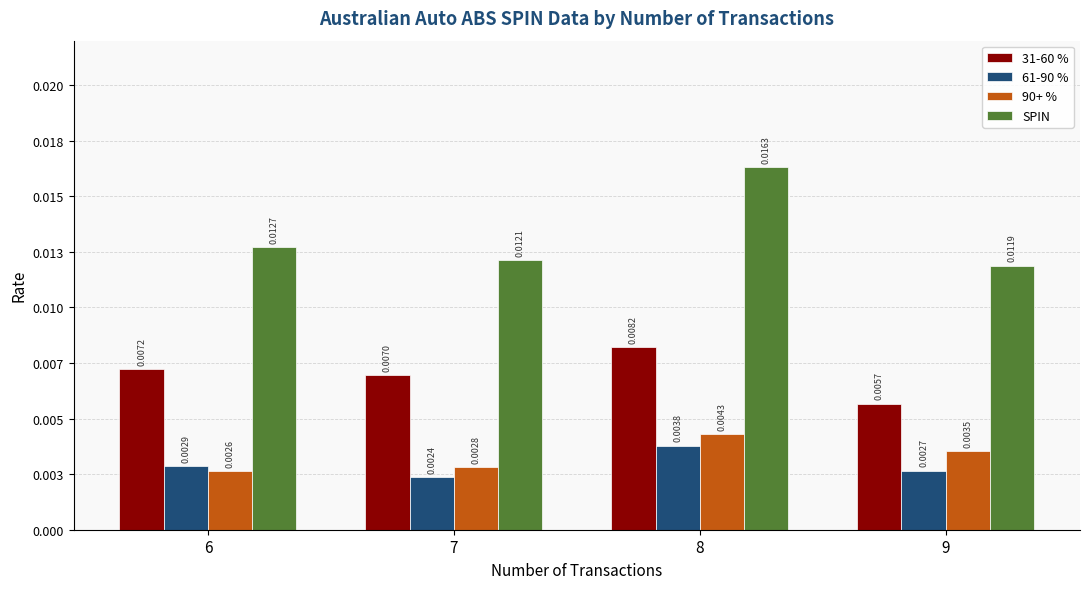

The value of 61-90 % at 7 is 0.0. True or false?

False